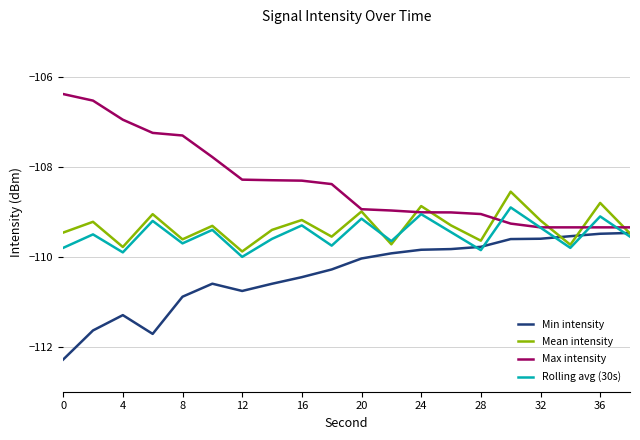

What is the maximum value for Min intensity?

-109.5